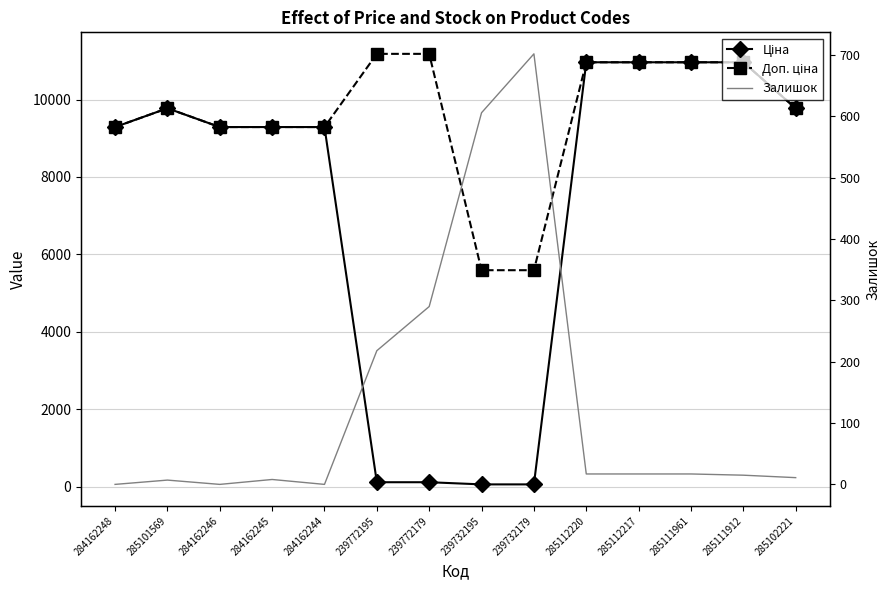

The value of Доп. ціна at 285111961 is 10964.4. True or false?

True